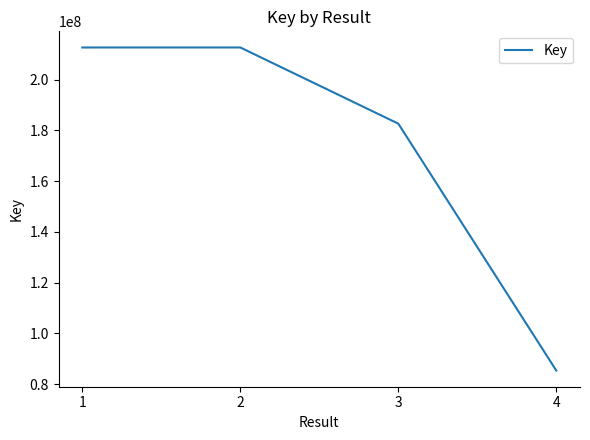

What is the smallest value displayed?

85391545